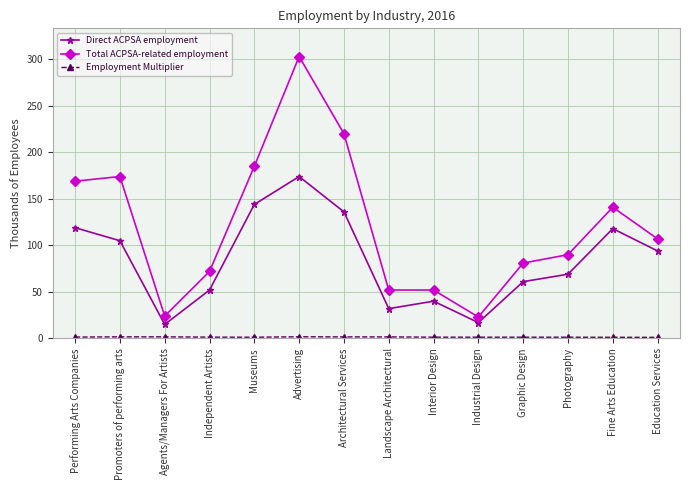

Which label corresponds to the largest value in the chart?

Advertising